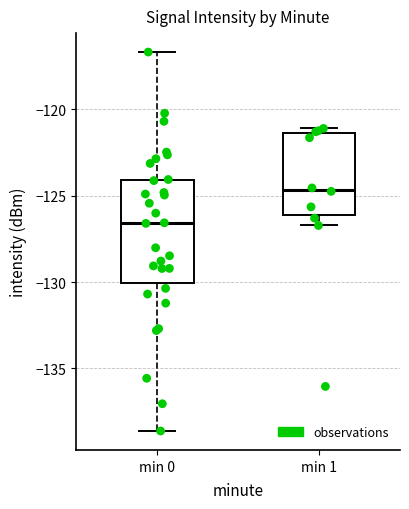

Reading left to right, transcribe this box plot: for each box, give where its median line is, the range the box spans, and where its two whiskers end, as read against the y-axis. The values are not printed on the chart, so give them approximately, as read against the axis.

min 0: median -126.5, box -130.0 to -124.0, whiskers -138.5 to -116.5
min 1: median -124.5, box -126.0 to -121.5, whiskers -126.5 to -121.0